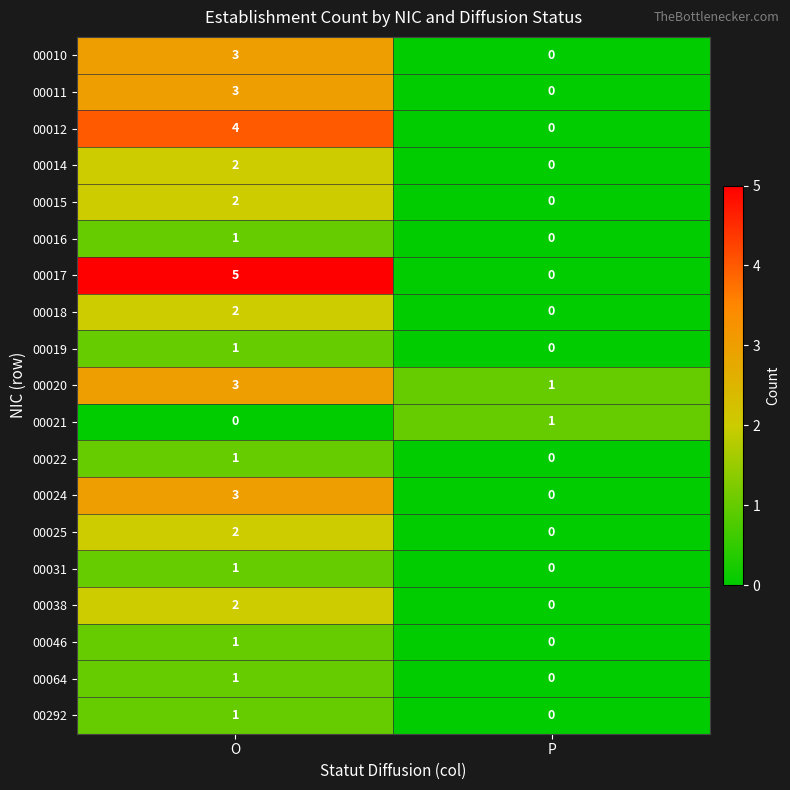

What is the maximum value shown in the chart?

5